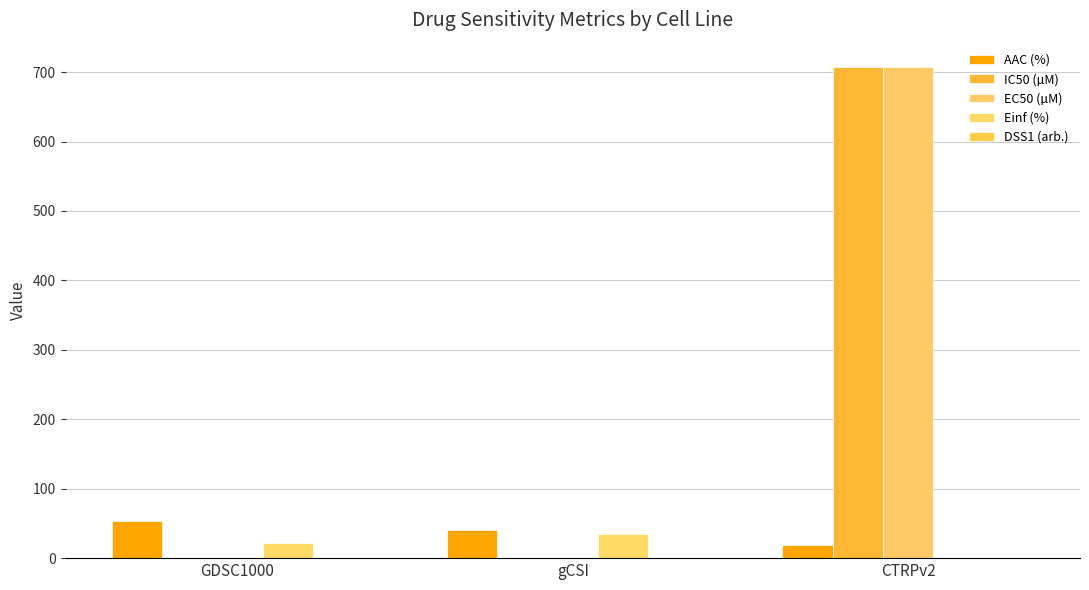

Does the chart contain stacked bars?

No